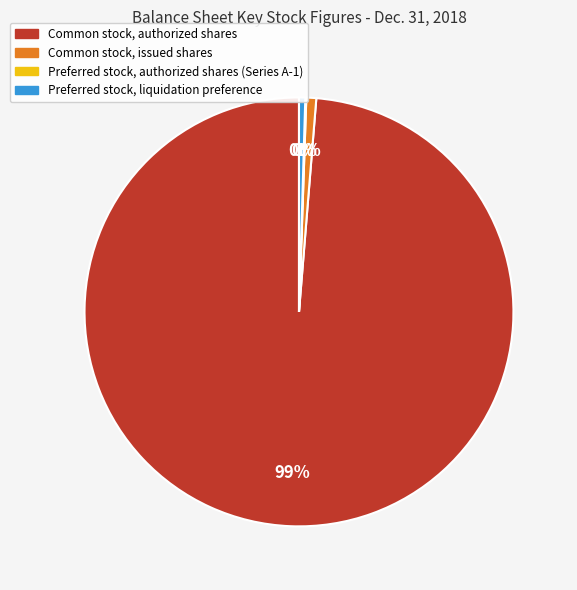

What is the largest slice in the pie chart?

Common stock, authorized shares